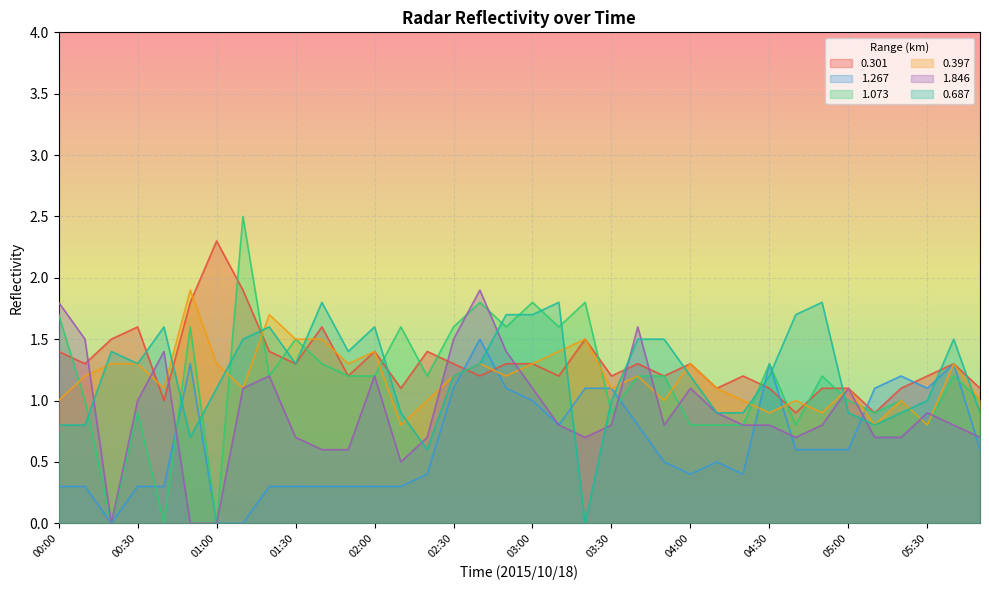

In 0.301, how many points are lower than both neighbors (excluding endpoints)?

12